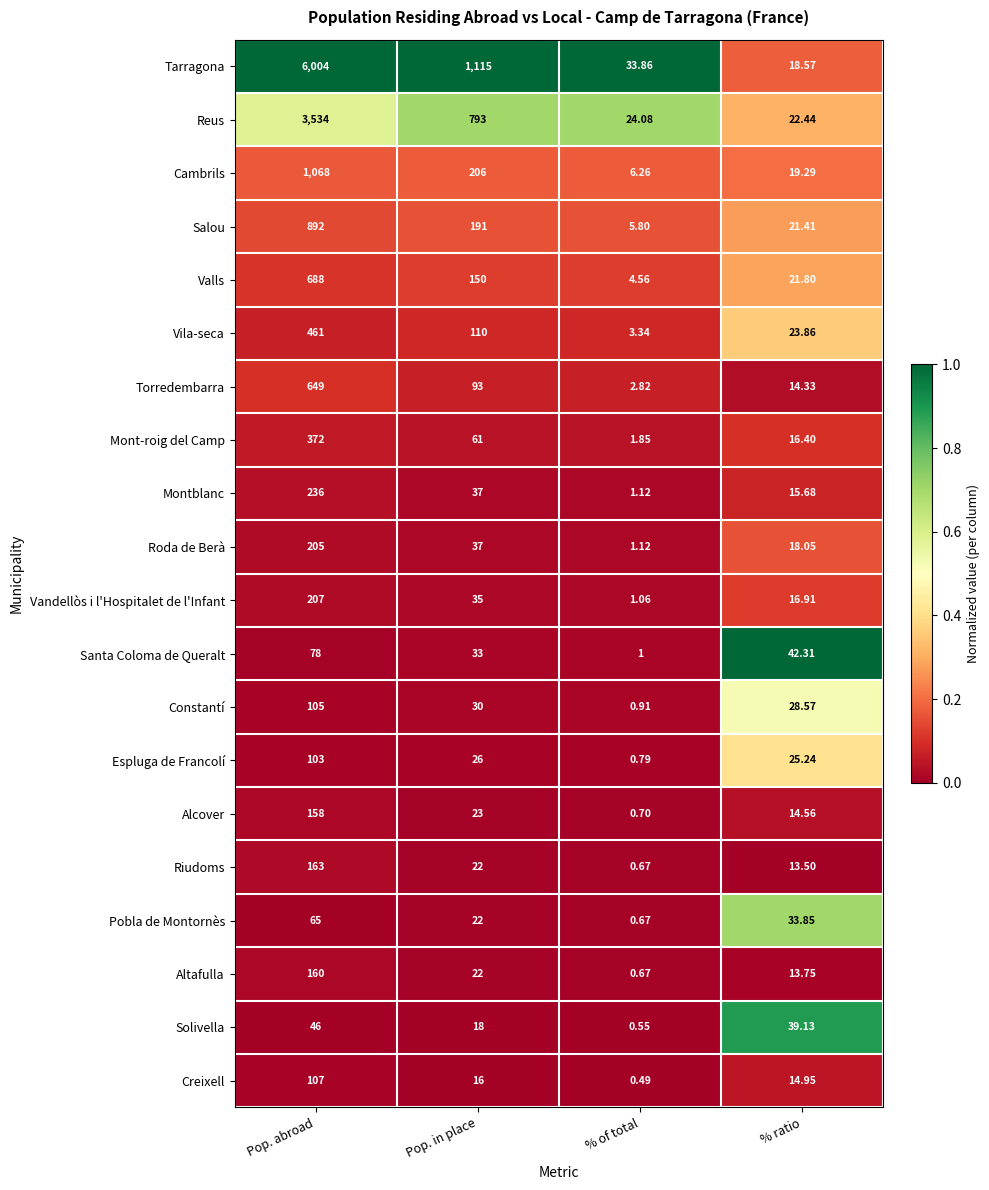

Which series has the largest range (max minus min)?

Tarragona